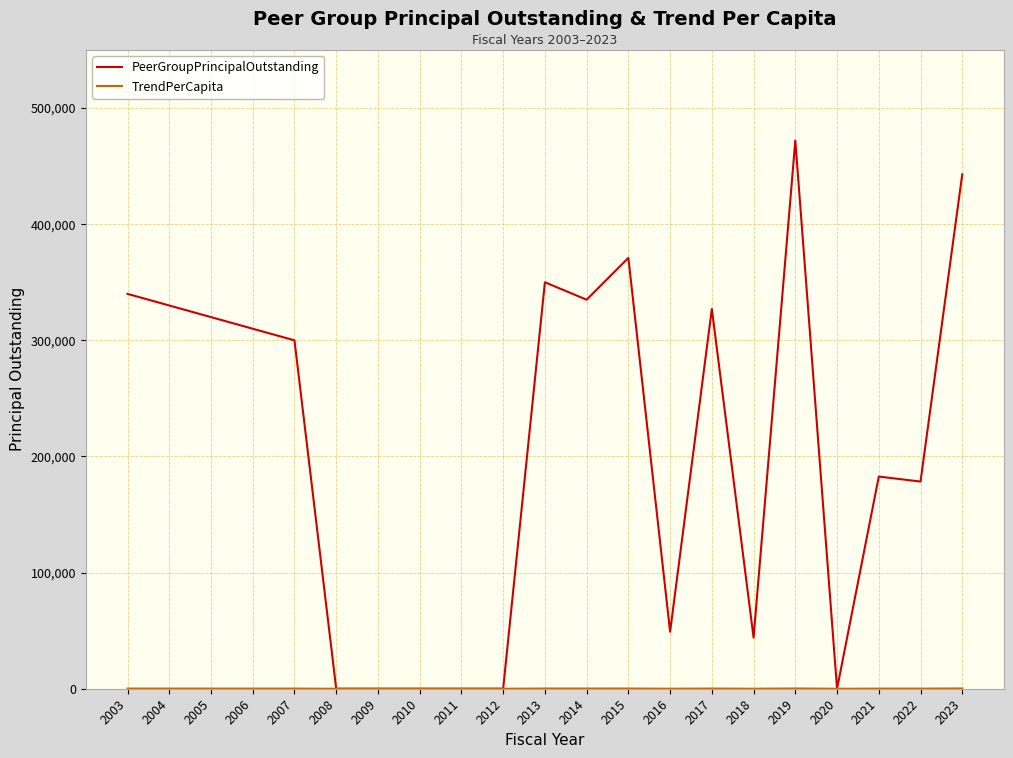

Which series has the widest spread of values?

PeerGroupPrincipalOutstanding